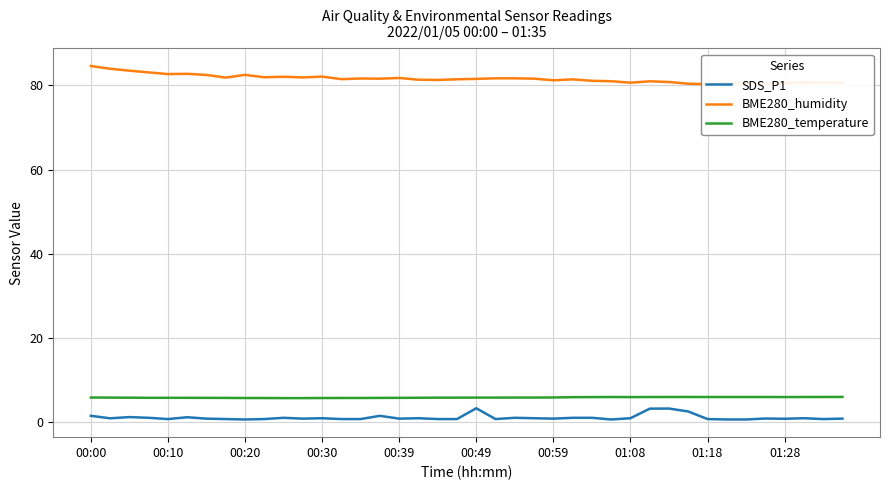

Rank the series at 37 from lowest to highest value.

SDS_P1, BME280_temperature, BME280_humidity